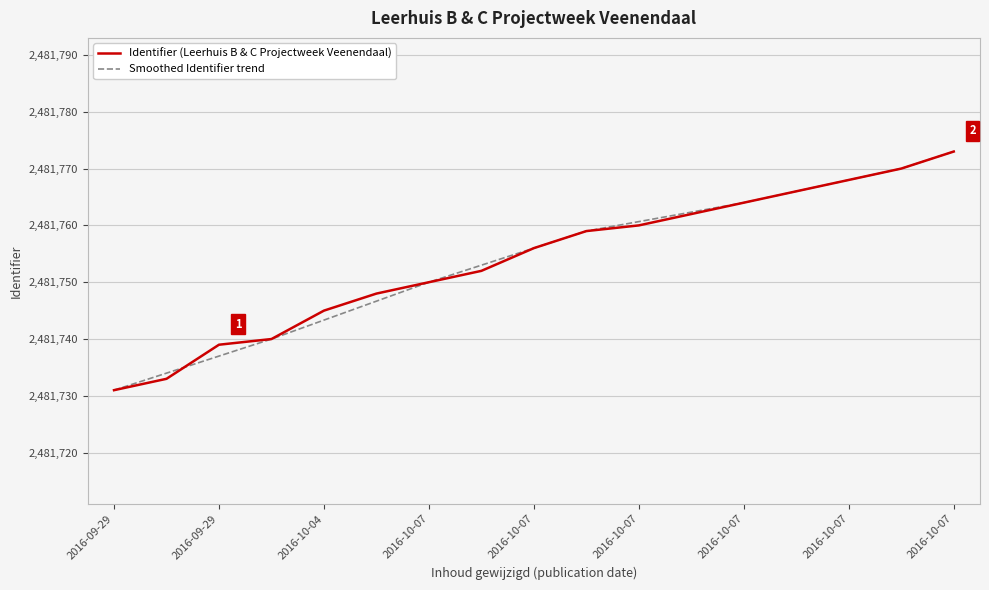

Does the chart have visible grid lines?

Yes